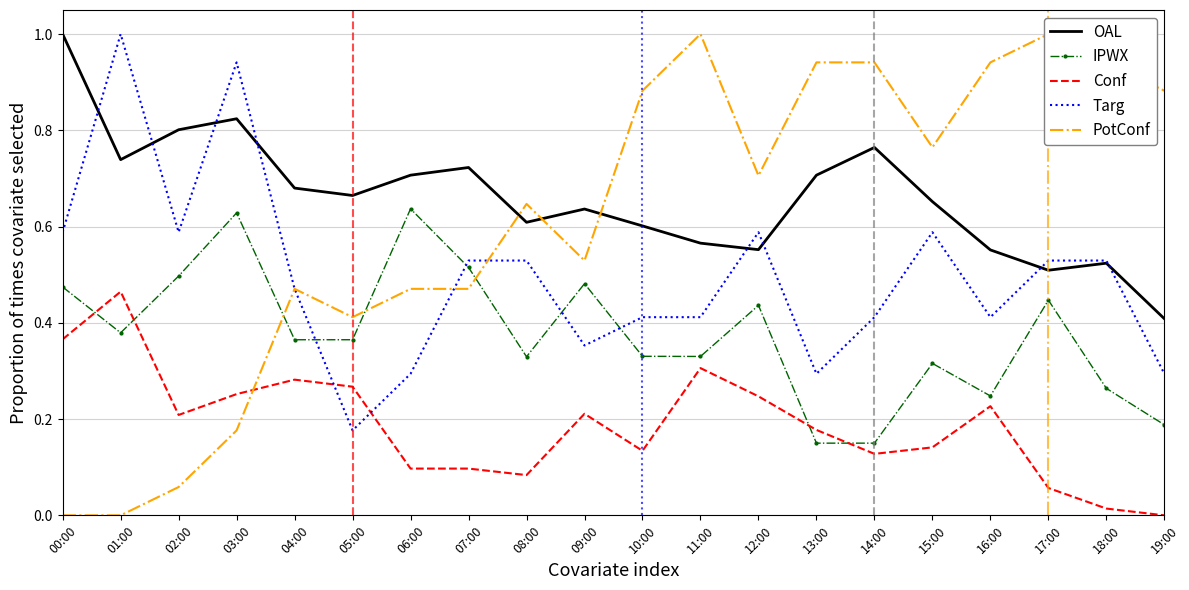

After their last crossing, which series has the higher values: Targ or OAL?

OAL